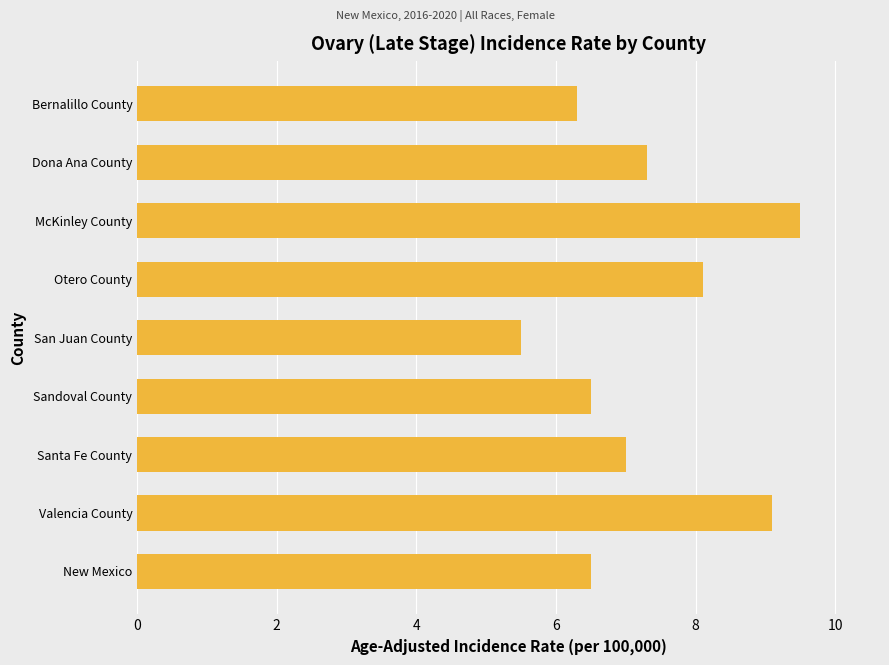

What is the sum of the values at San Juan County and Sandoval County?

12.0